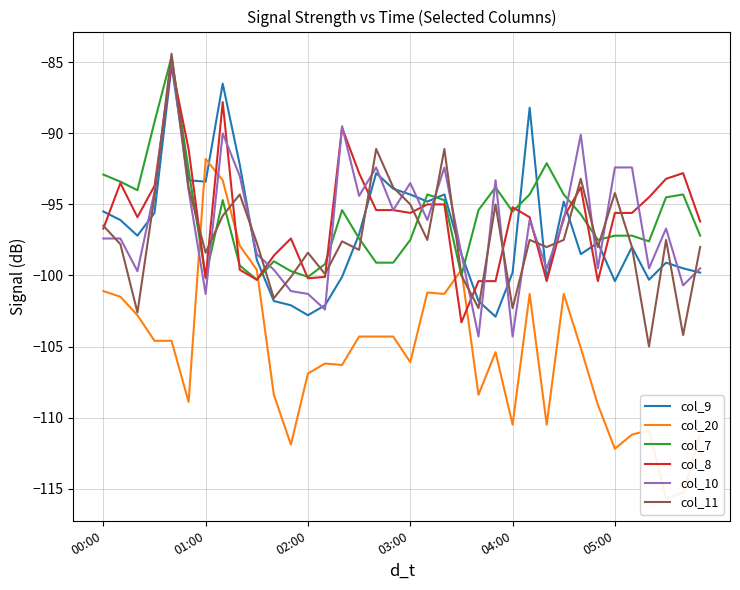

Which series has the largest total across all categories?

col_8